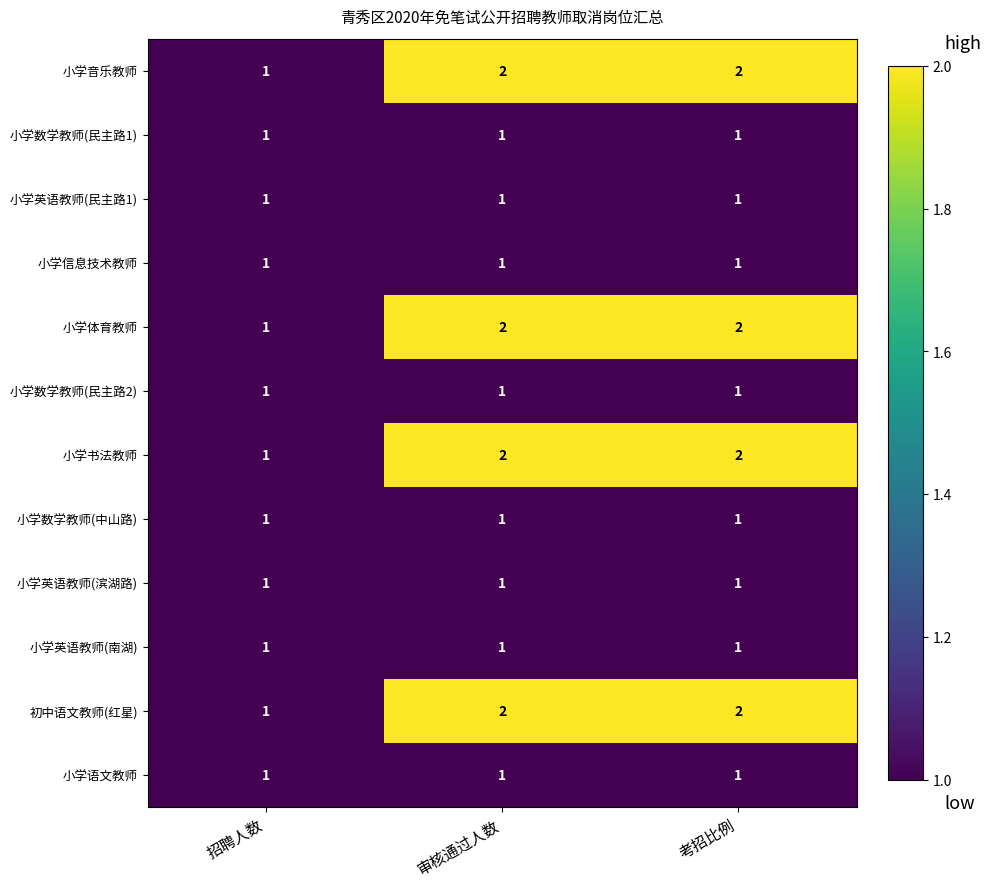

What is the sum of all 小学数学教师(中山路) values?

3